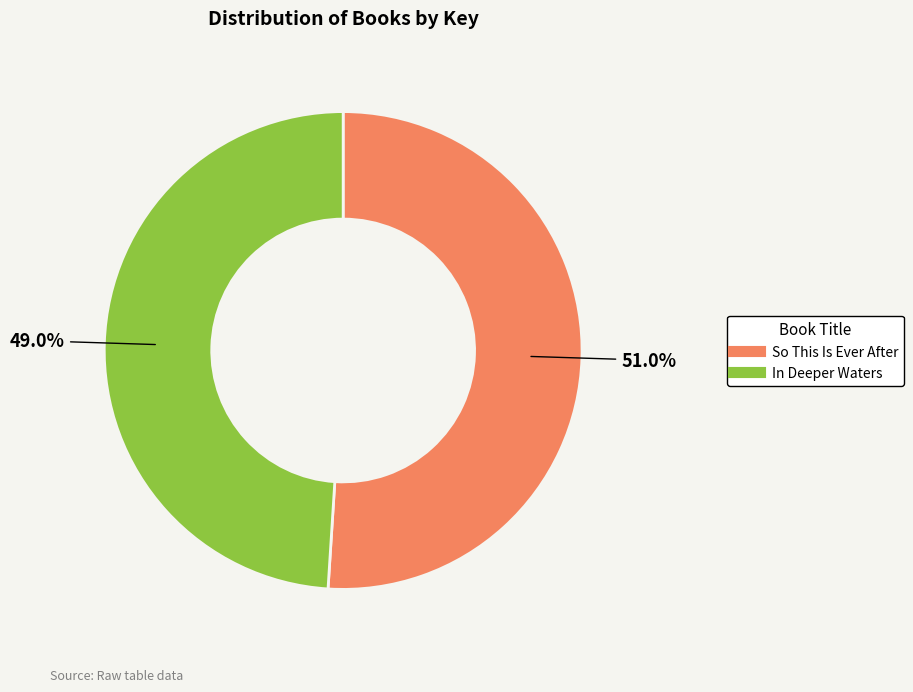

Which has a higher value, In Deeper Waters or So This Is Ever After?

So This Is Ever After